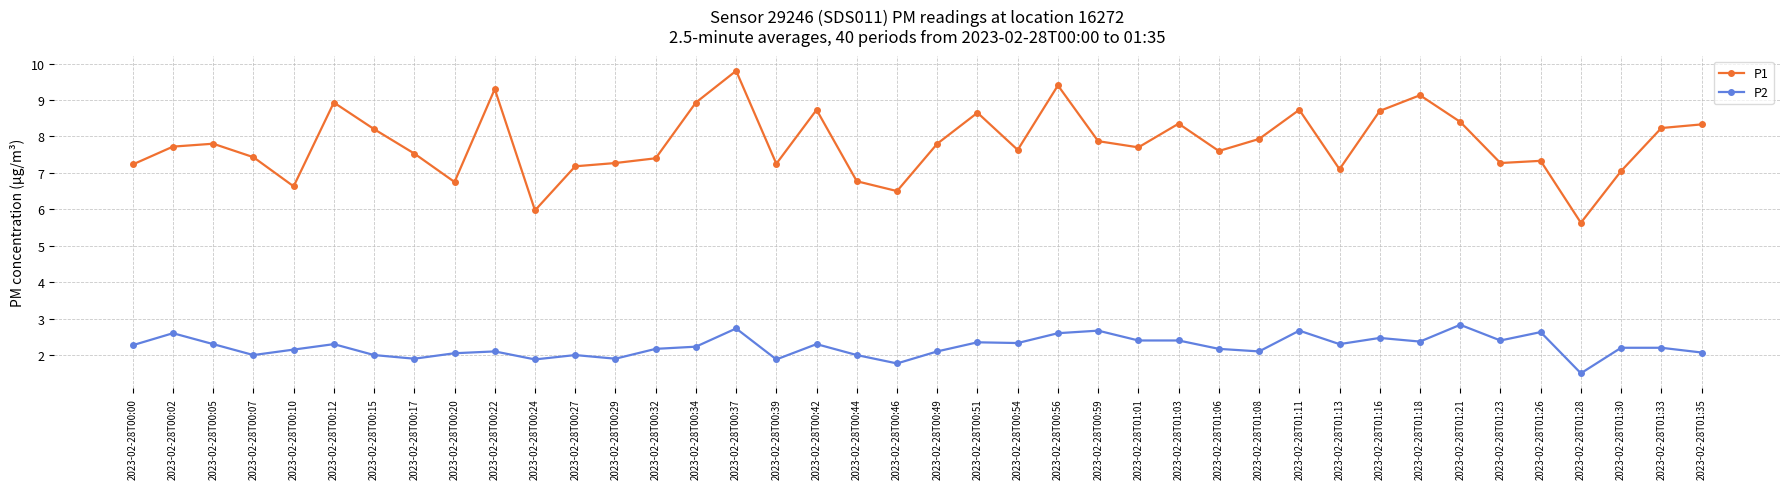

Which series has the widest spread of values?

P1